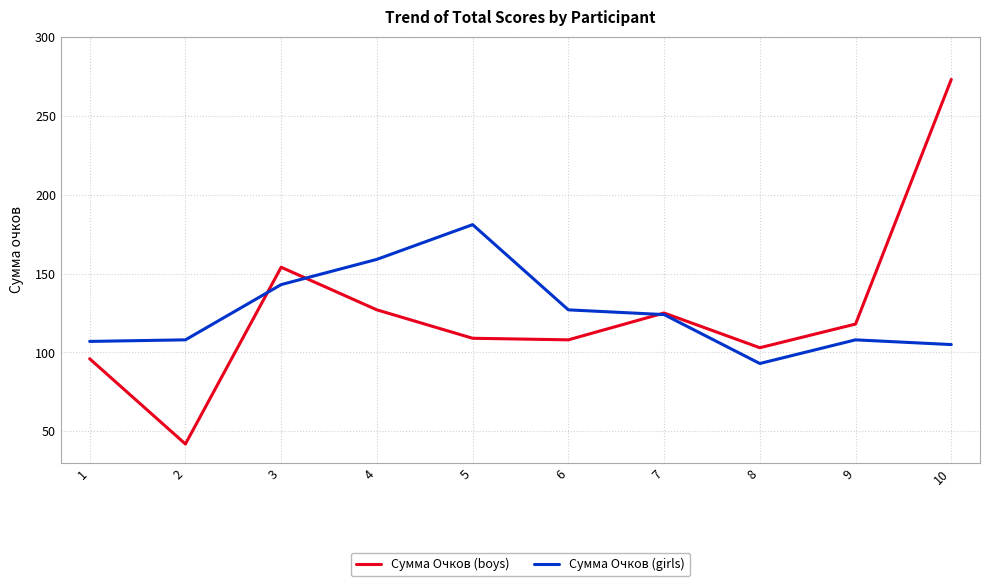

Is it true that Сумма Очков (boys) equals 31 at 7?

False